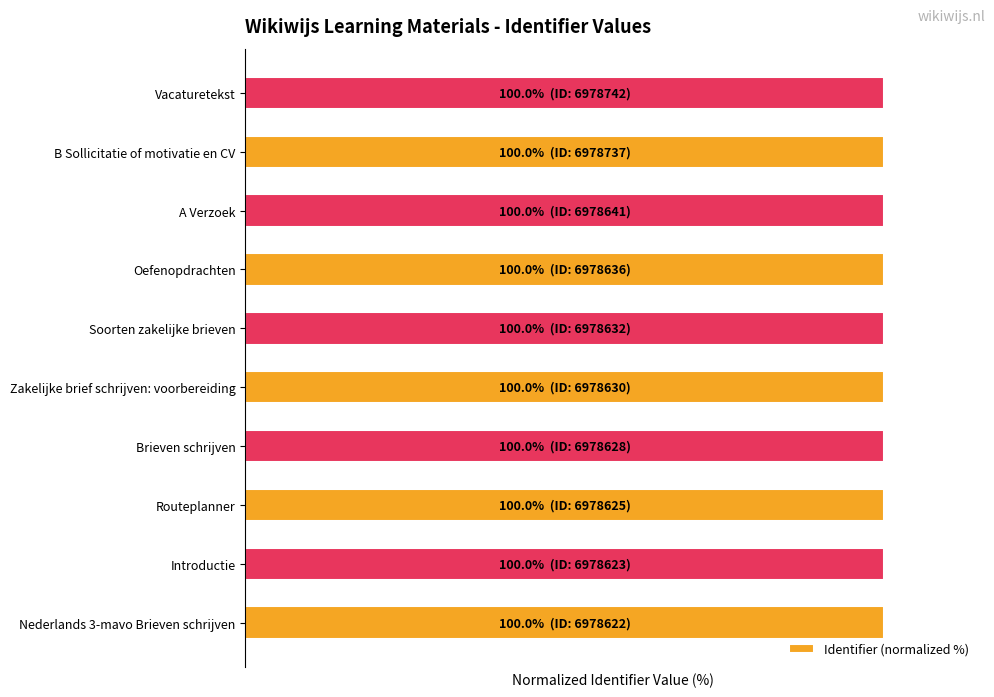

Approximately how many times larger is the value at Soorten zakelijke brieven compared to Routeplanner?

1.0